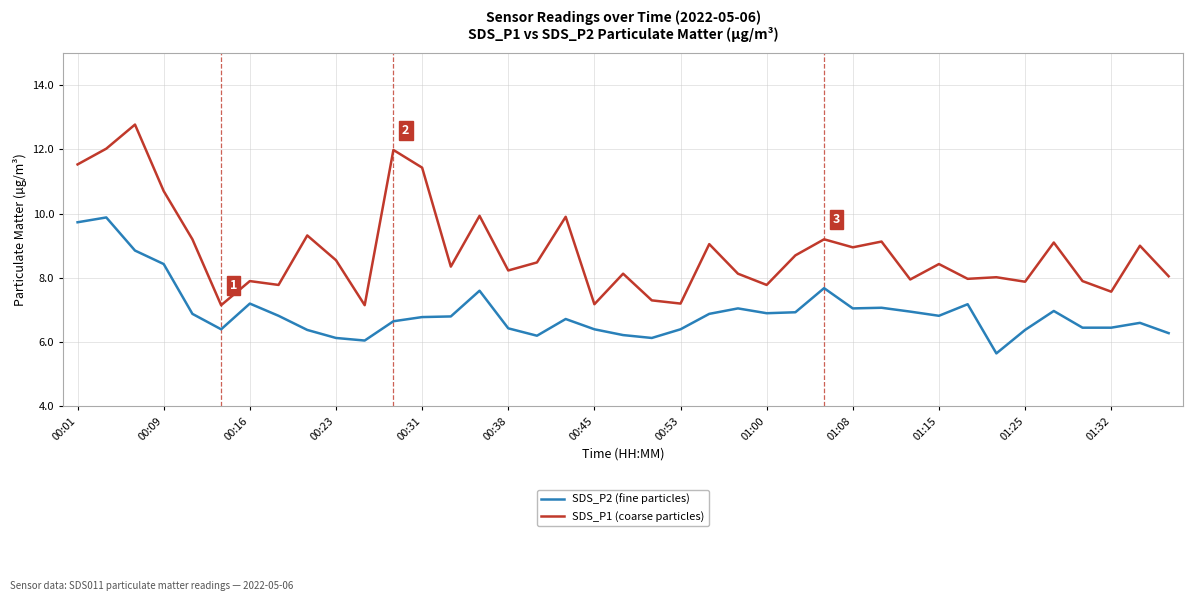

Which series has the widest spread of values?

SDS_P1 (coarse particles)